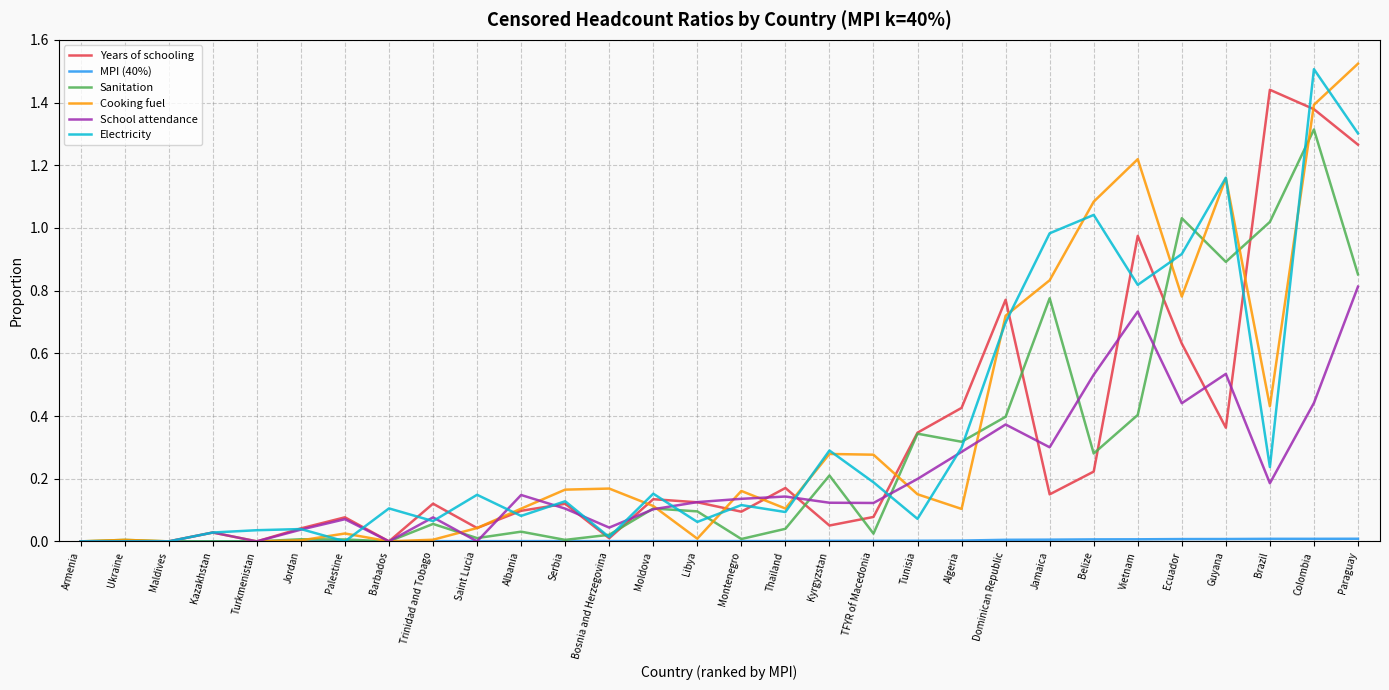

Is the value of Electricity at Maldives greater than the value of School attendance at Paraguay?

No